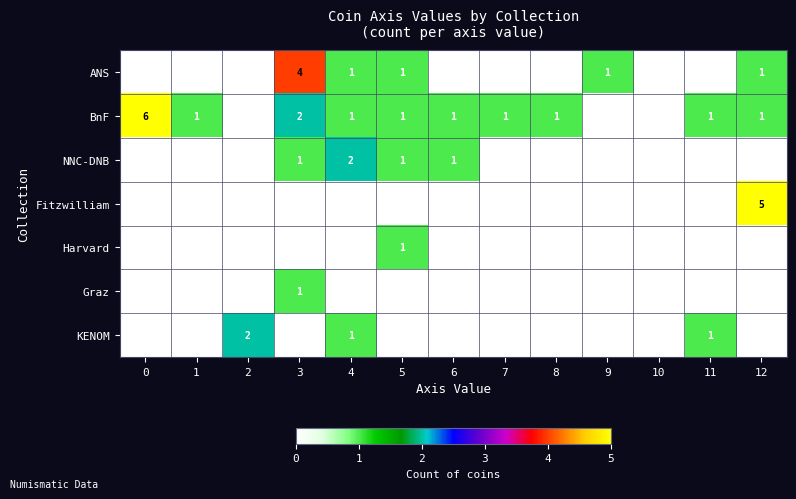

The value of NNC-DNB at 4 is 1. True or false?

False